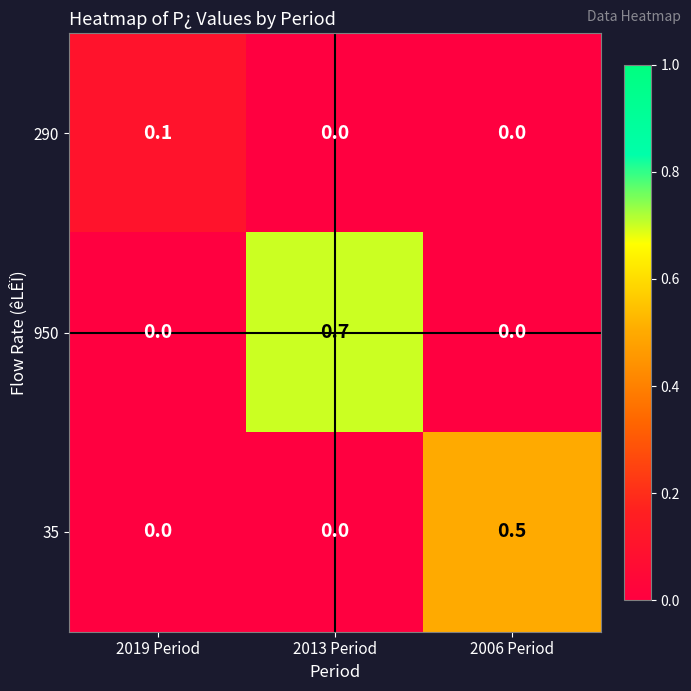

Count the 35 values in the range 0 to 1.

3